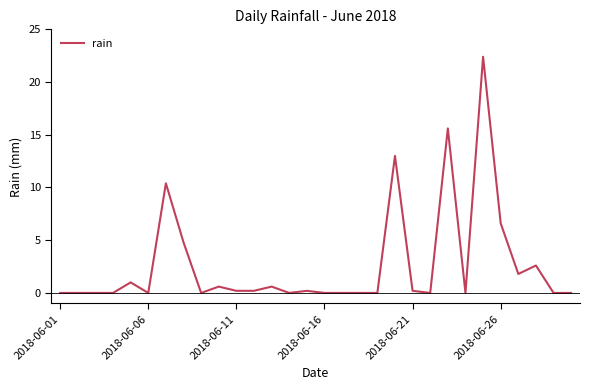

What is the greatest value displayed?

22.4